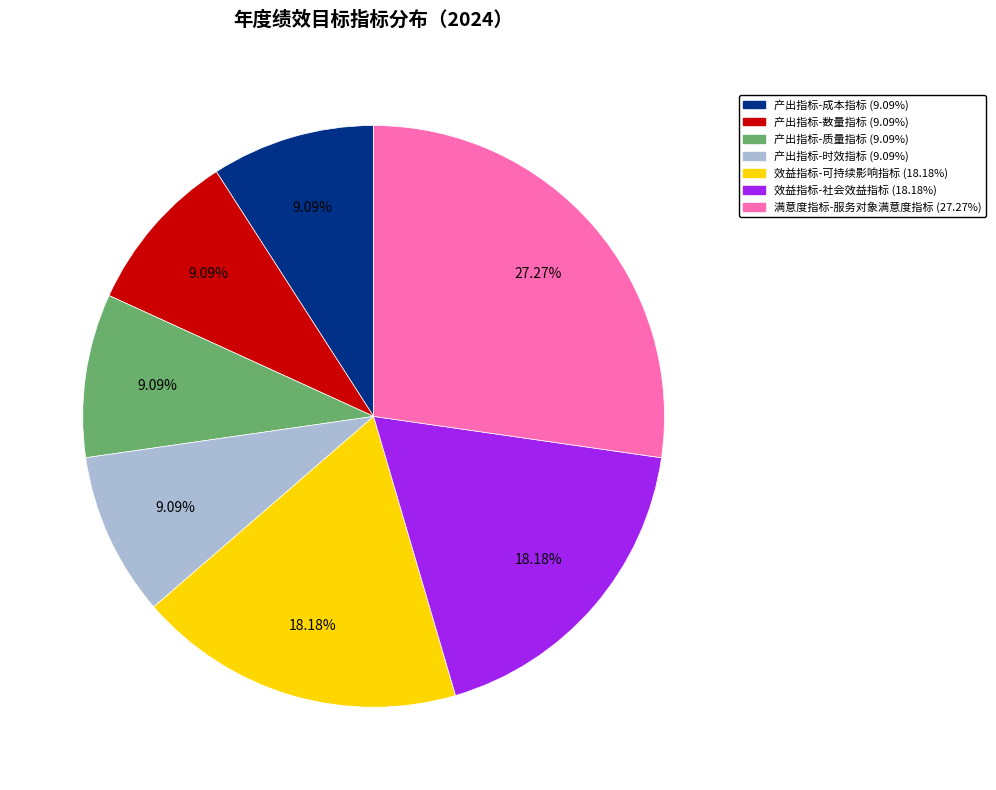

Which category has the biggest portion of the pie?

满意度指标-服务对象满意度指标